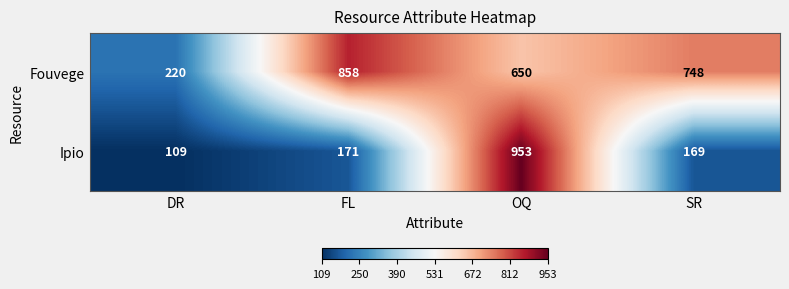

Rank the series by their average value, from lowest to highest.

Ipio, Fouvege